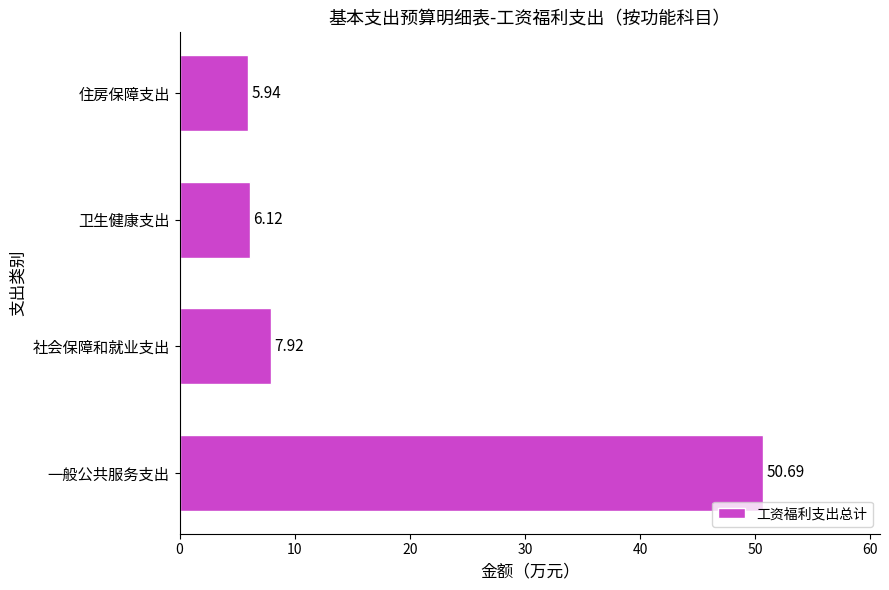

List the labels in order of value, largest first.

一般公共服务支出, 社会保障和就业支出, 卫生健康支出, 住房保障支出